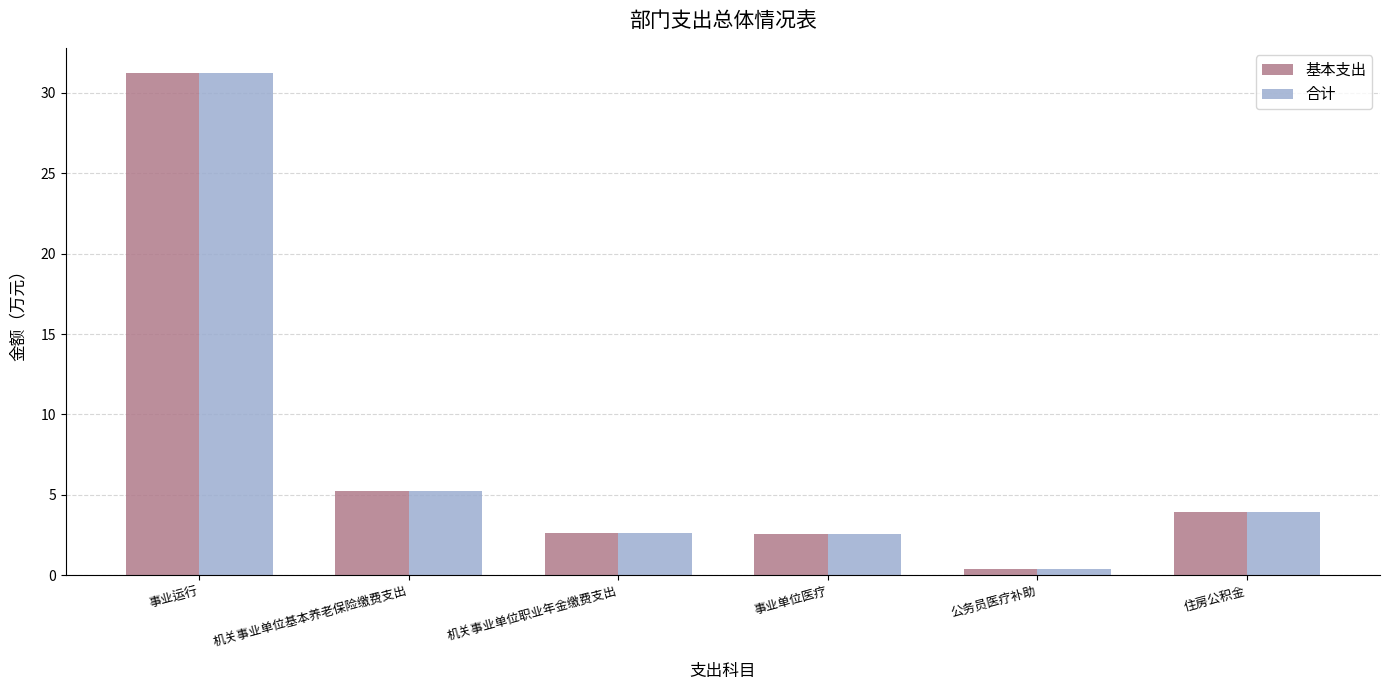

What is the total value across all series at 公务员医疗补助?

0.8